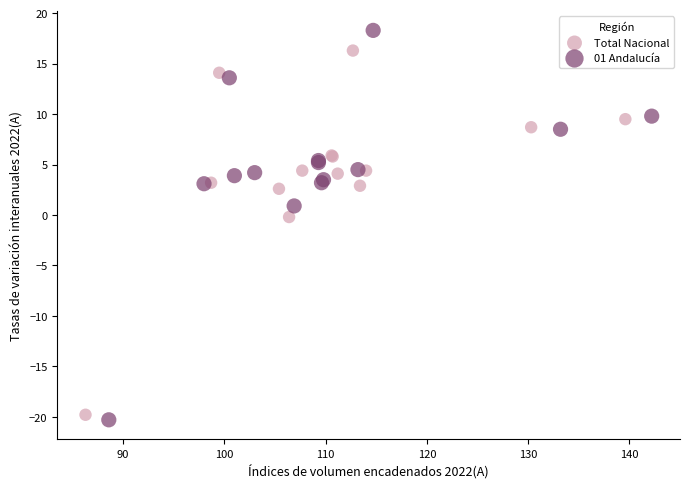

Which series has the widest spread of Y values?

01 Andalucía